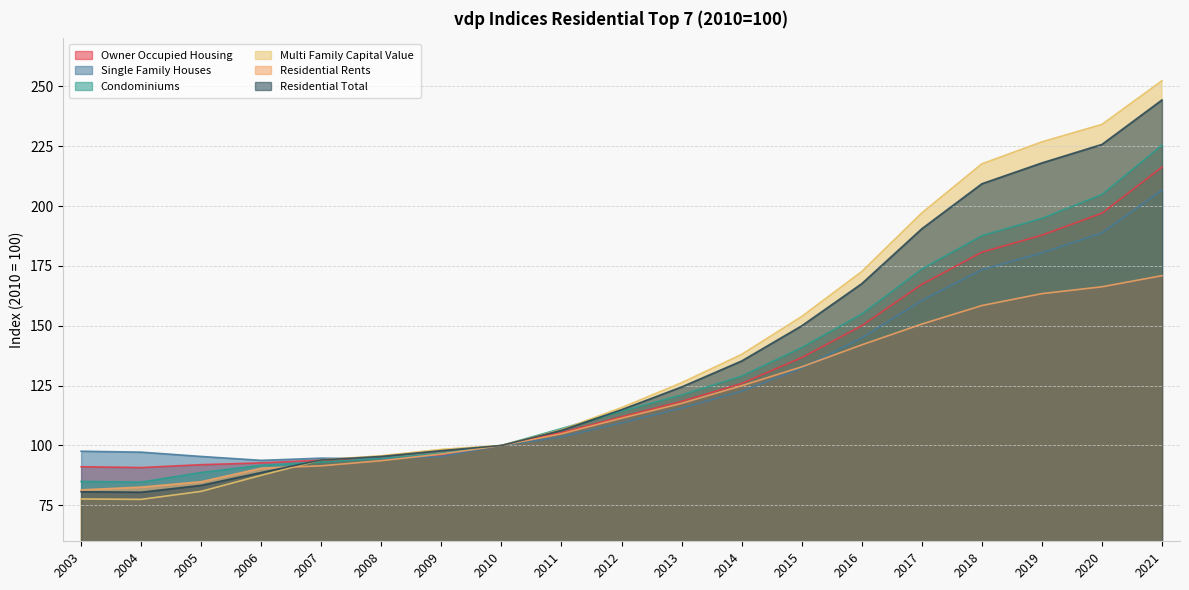

True or false: Residential Rents and Condominiums cross at least once.

False